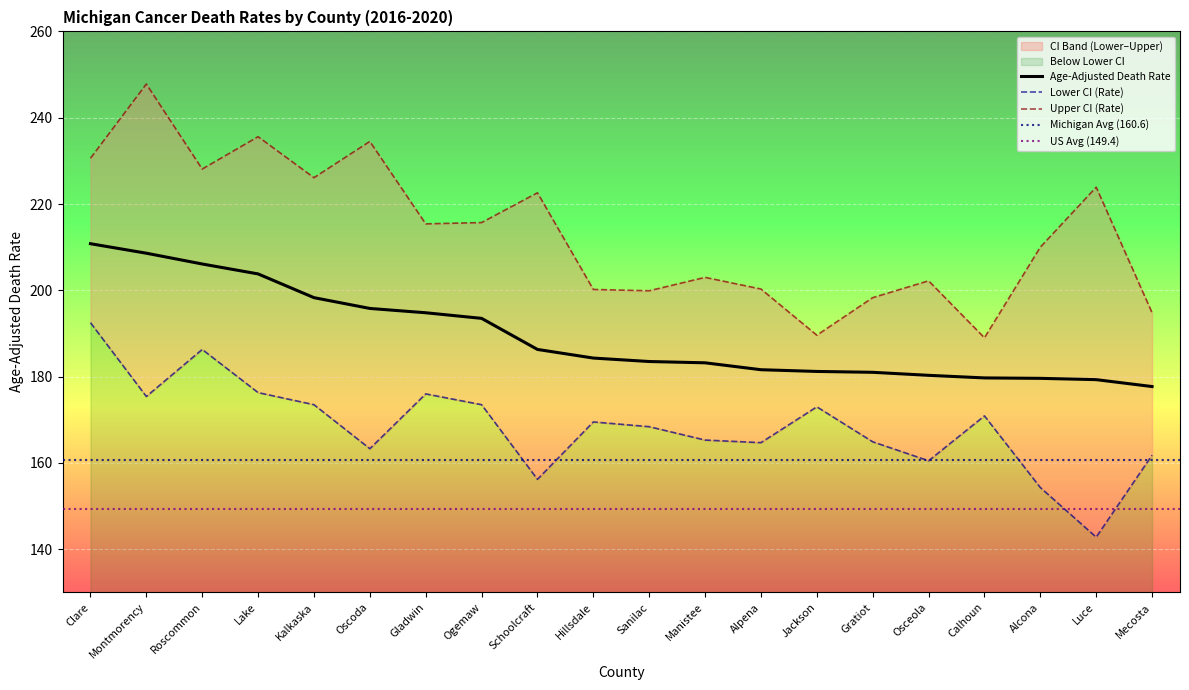

Reading left to right, transcribe all the data shown in this chart.

Age-Adjusted Death Rate: Clare=210.8	Montmorency=208.6	Roscommon=206.1	Lake=203.8	Kalkaska=198.3	Oscoda=195.8	Gladwin=194.8	Ogemaw=193.5	Schoolcraft=186.3	Hillsdale=184.3	Sanilac=183.5	Manistee=183.2	Alpena=181.6	Jackson=181.2	Gratiot=181.0	Osceola=180.3	Calhoun=179.7	Alcona=179.6	Luce=179.3	Mecosta=177.7
Lower CI (Rate): Clare=192.5	Montmorency=175.4	Roscommon=186.3	Lake=176.3	Kalkaska=173.5	Oscoda=163.3	Gladwin=176.0	Ogemaw=173.5	Schoolcraft=156.2	Hillsdale=169.5	Sanilac=168.4	Manistee=165.3	Alpena=164.7	Jackson=173.0	Gratiot=164.9	Osceola=160.5	Calhoun=170.9	Alcona=154.3	Luce=142.8	Mecosta=161.8
Upper CI (Rate): Clare=230.6	Montmorency=247.8	Roscommon=228.1	Lake=235.6	Kalkaska=226.1	Oscoda=234.5	Gladwin=215.4	Ogemaw=215.7	Schoolcraft=222.6	Hillsdale=200.2	Sanilac=199.9	Manistee=203.0	Alpena=200.3	Jackson=189.6	Gratiot=198.3	Osceola=202.2	Calhoun=189.0	Alcona=210.0	Luce=223.9	Mecosta=194.8